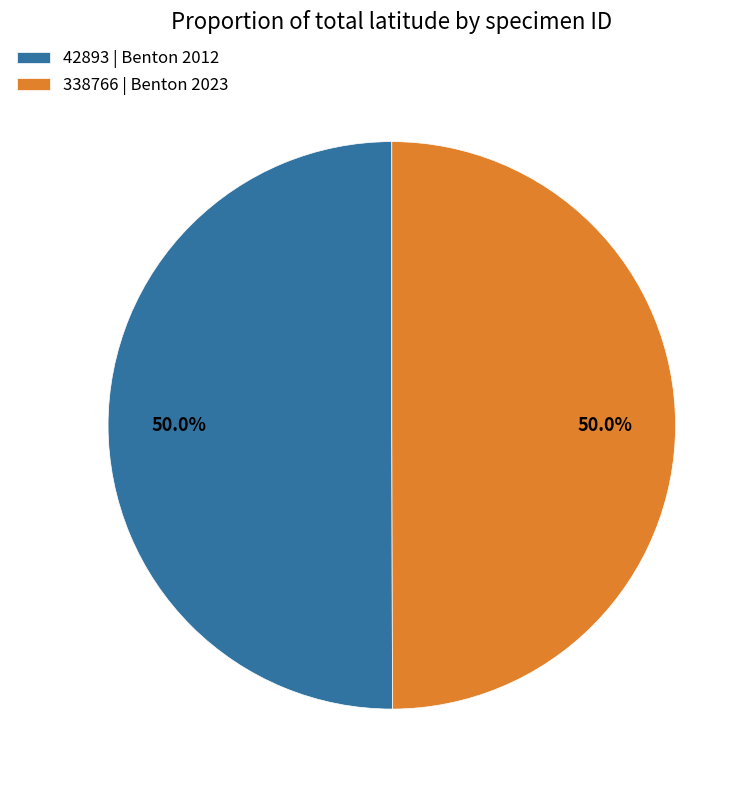

What is the ratio of the value at 42893 | Benton 2012 to the value at 338766 | Benton 2023?

1.0